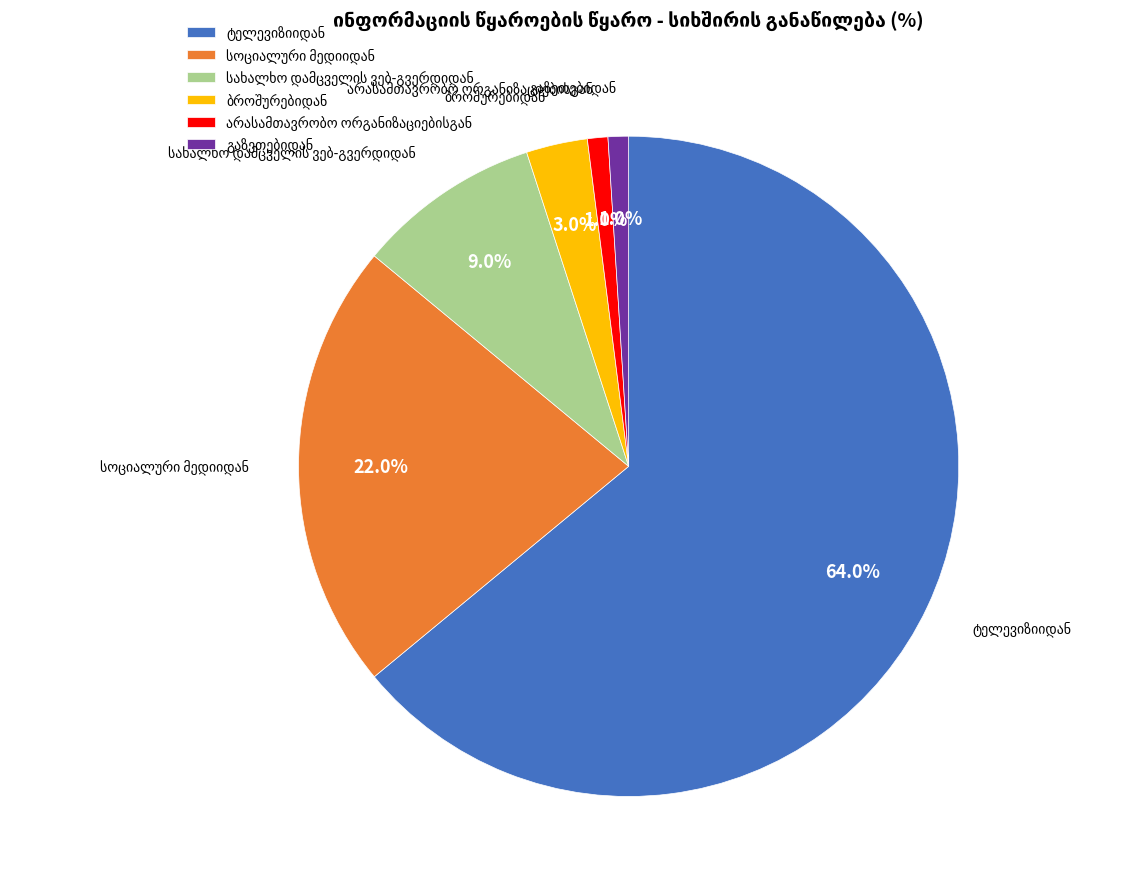

Is there a majority slice in this chart?

Yes